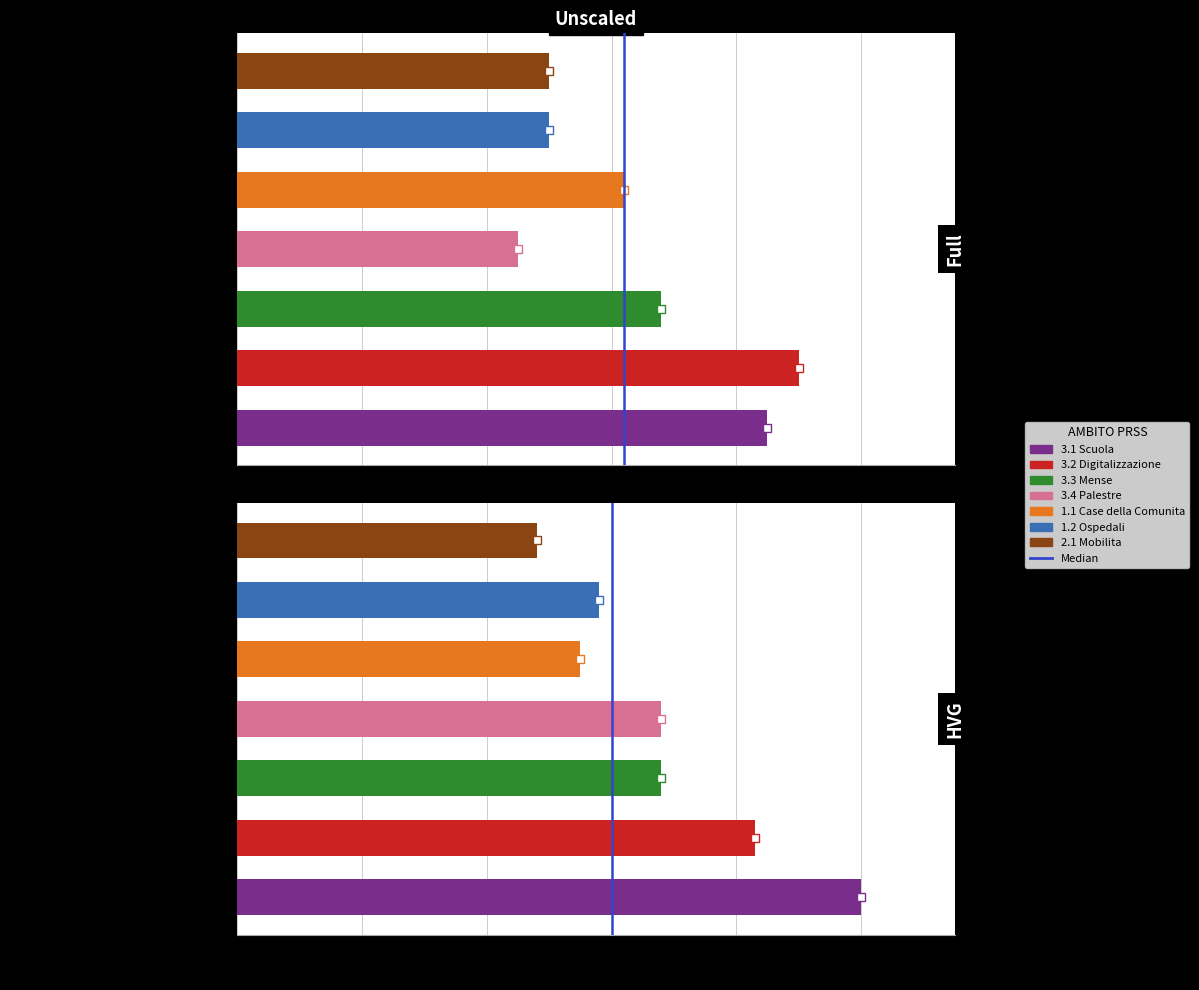

How many values are between 0 and 1?

2